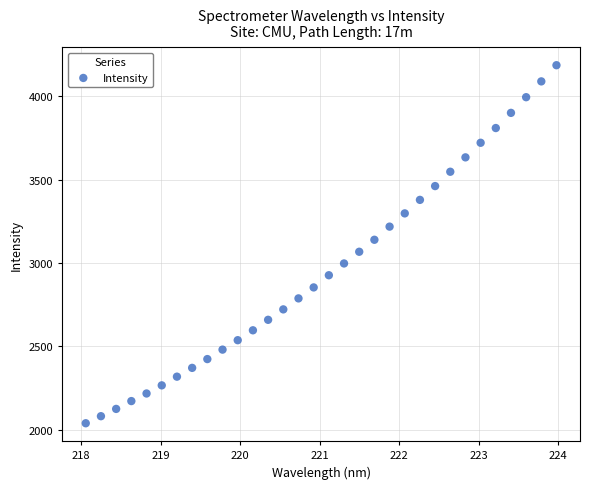

What is the range of Y values (max minus min)?

2145.7